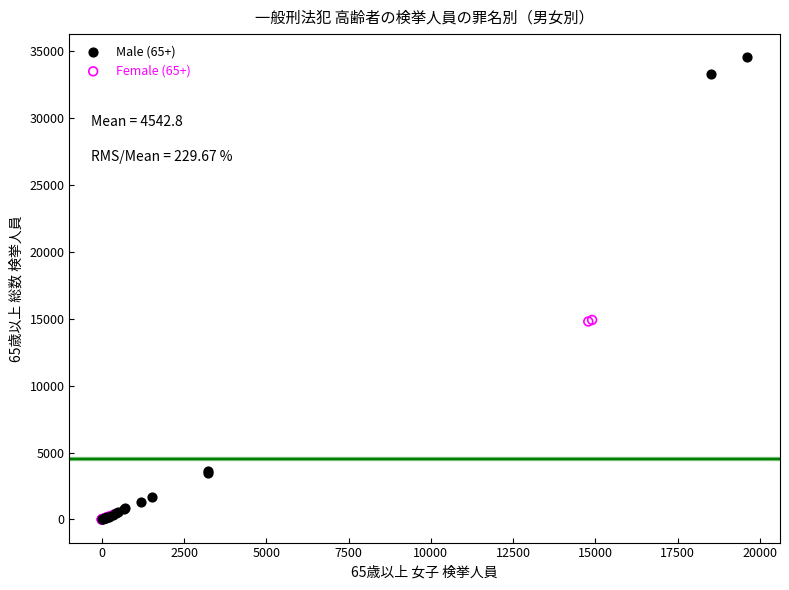

Which series has the largest Y range (max minus min)?

Male (65+)